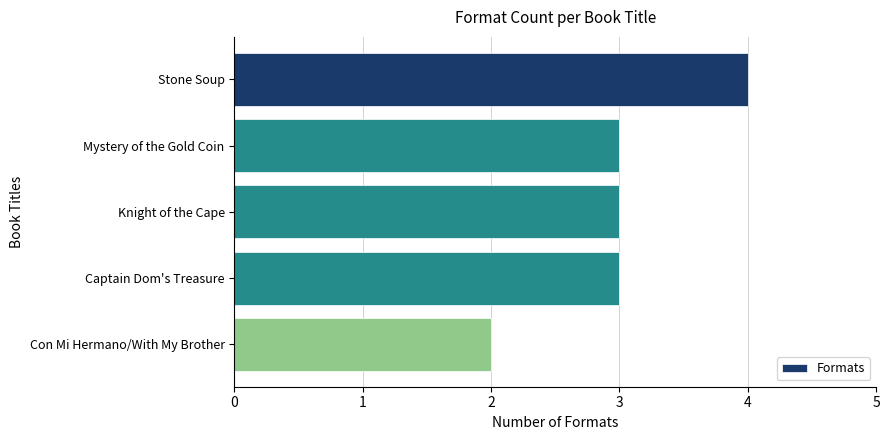

What is the average value?

3